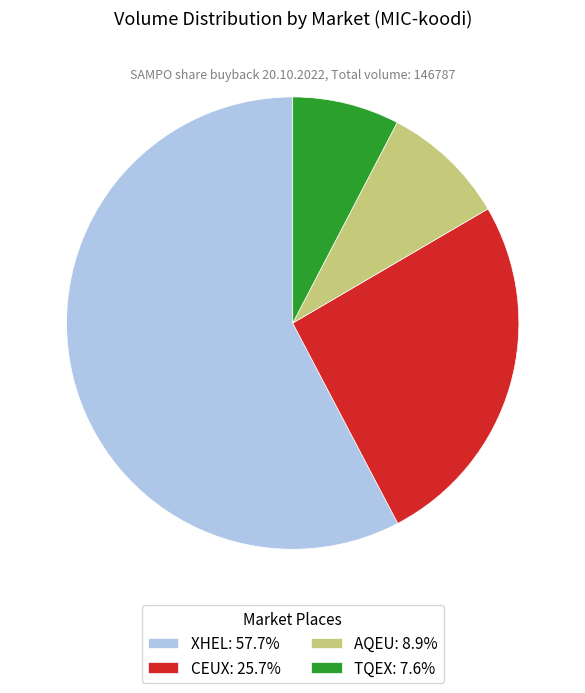

Does TQEX account for over 50% of the chart?

No